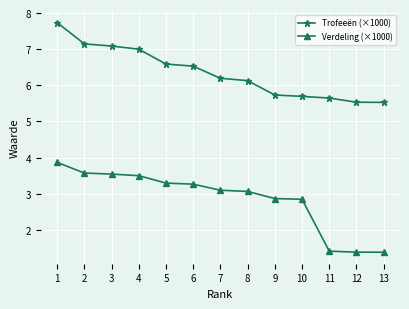

Rank the series at 10 from highest to lowest value.

Trofeeën (×1000), Verdeling (×1000)